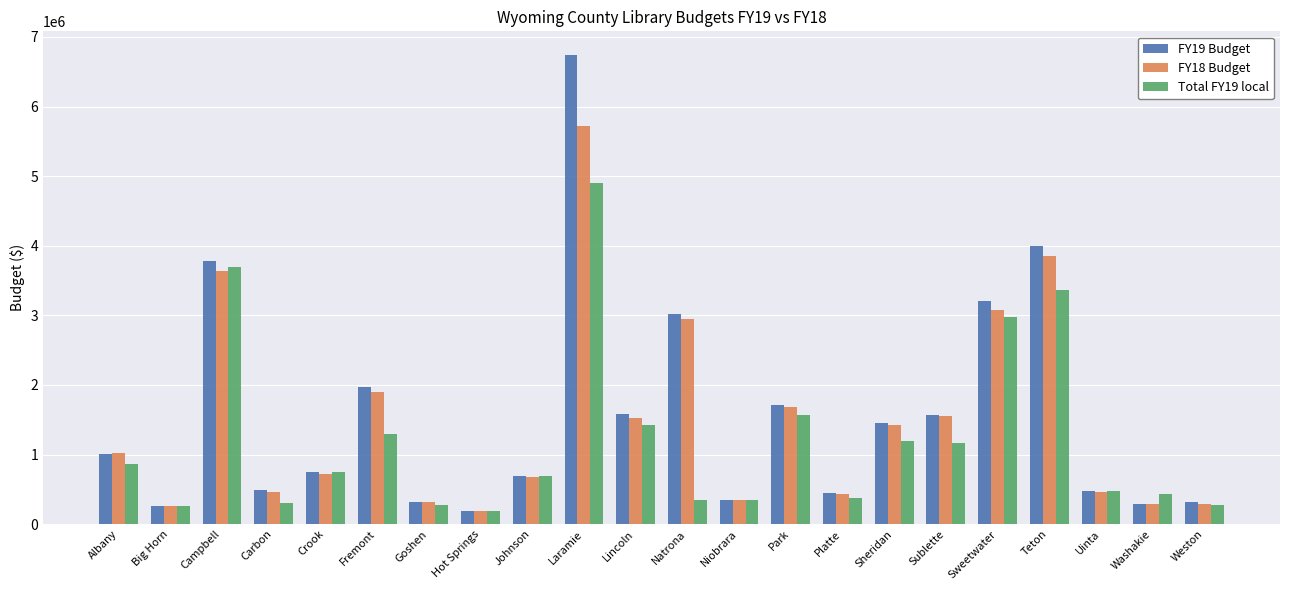

What is the sum of all FY19 Budget values?

34581459